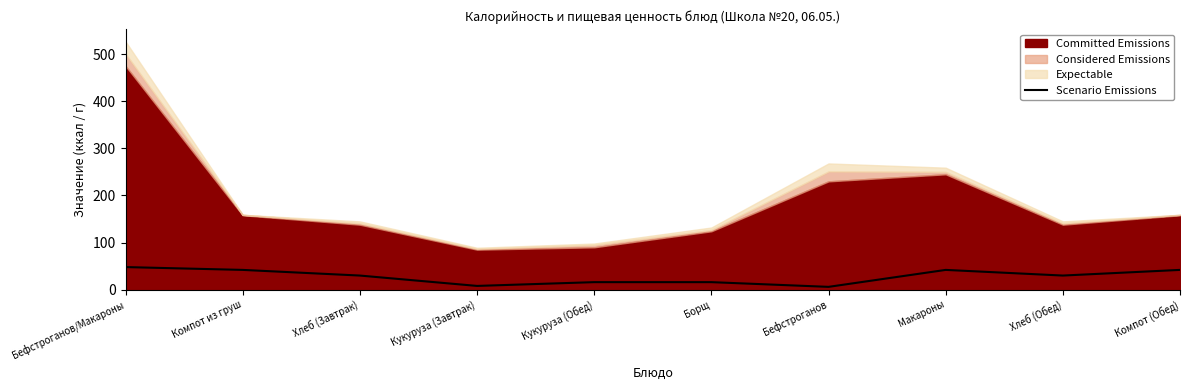

Rank the categories by value from lowest to highest.

Бефстроганов, Кукуруза (Завтрак), Кукуруза (Обед), Борщ, Хлеб (Завтрак), Хлеб (Обед), Компот из груш, Макароны, Компот (Обед), Бефстроганов/Макароны